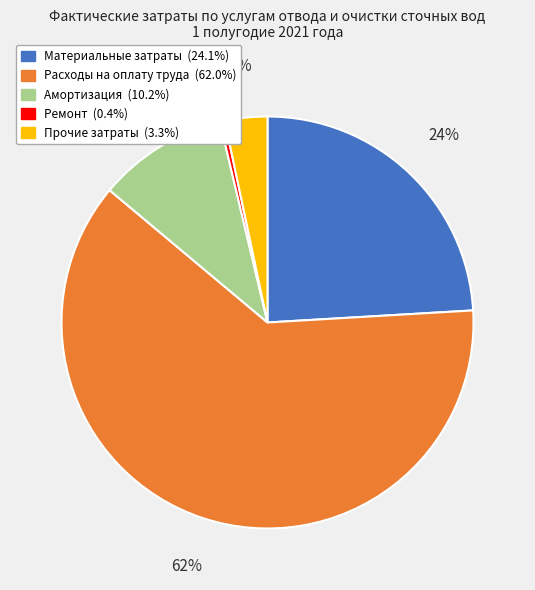

Is it true that Расходы на оплату труда is 62% of the pie?

True